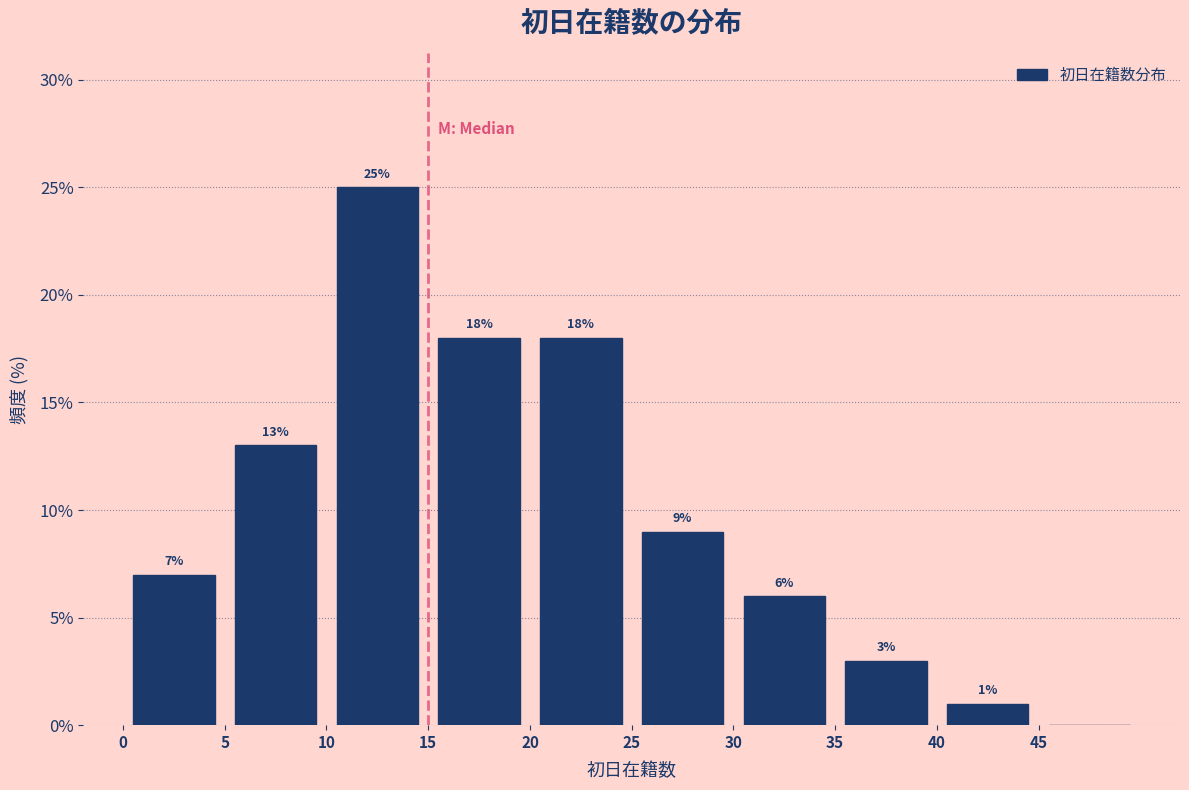

Over which range of the x-axis is the bar tallest?

10 to 15